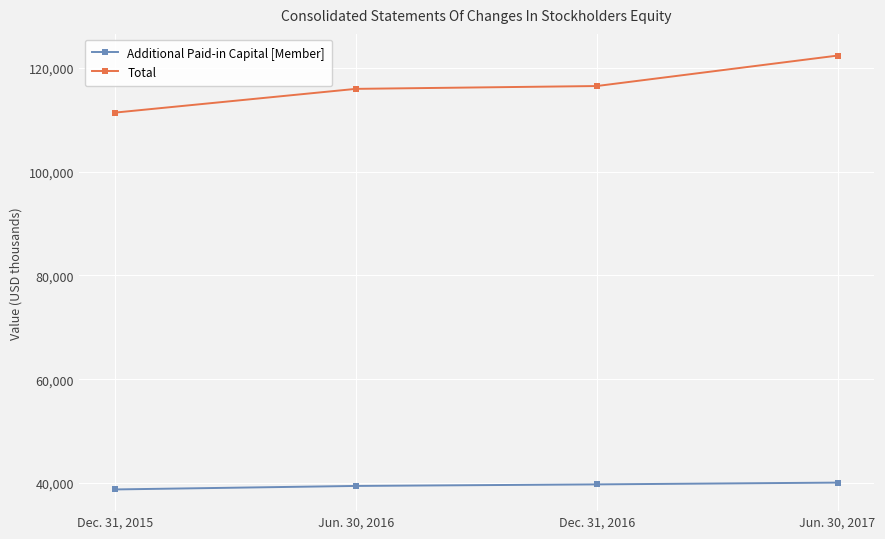

How many values in the Additional Paid-in Capital [Member] series are below 39752?

2